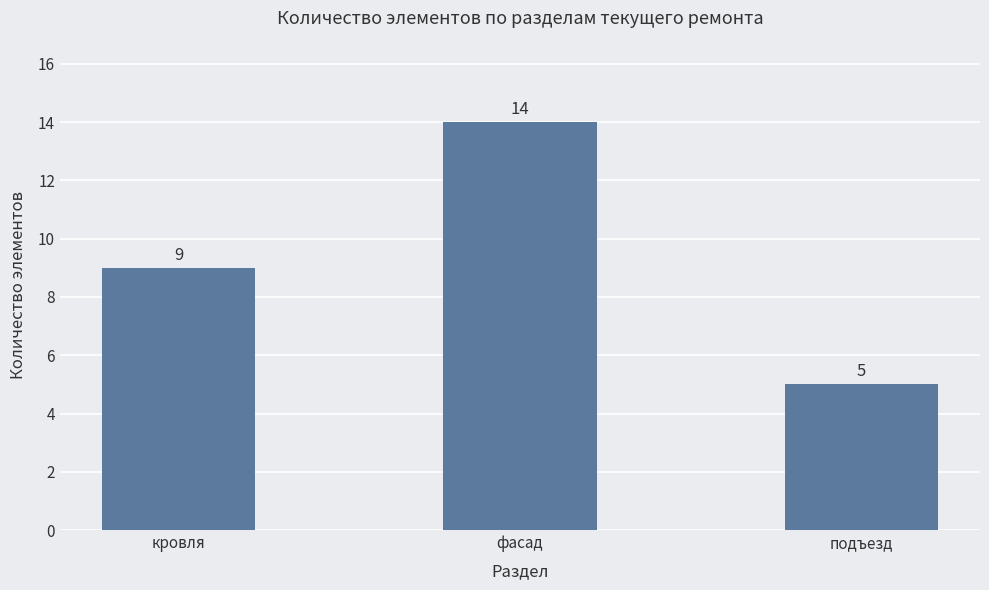

List the labels in order of value, largest first.

фасад, кровля, подъезд